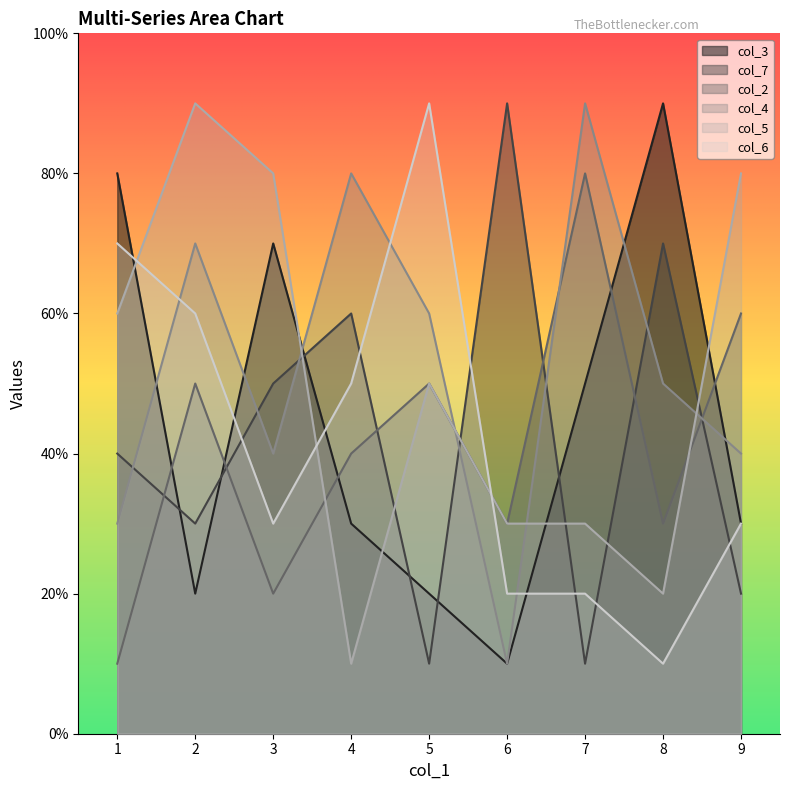

Which has a higher value, 2 or 4?

4